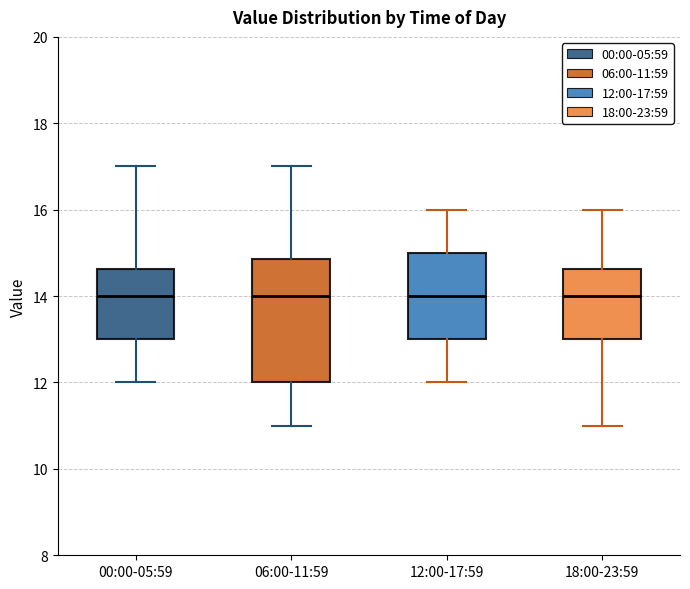

Which box is the tallest, from its lower edge to its upper edge?

06:00-11:59